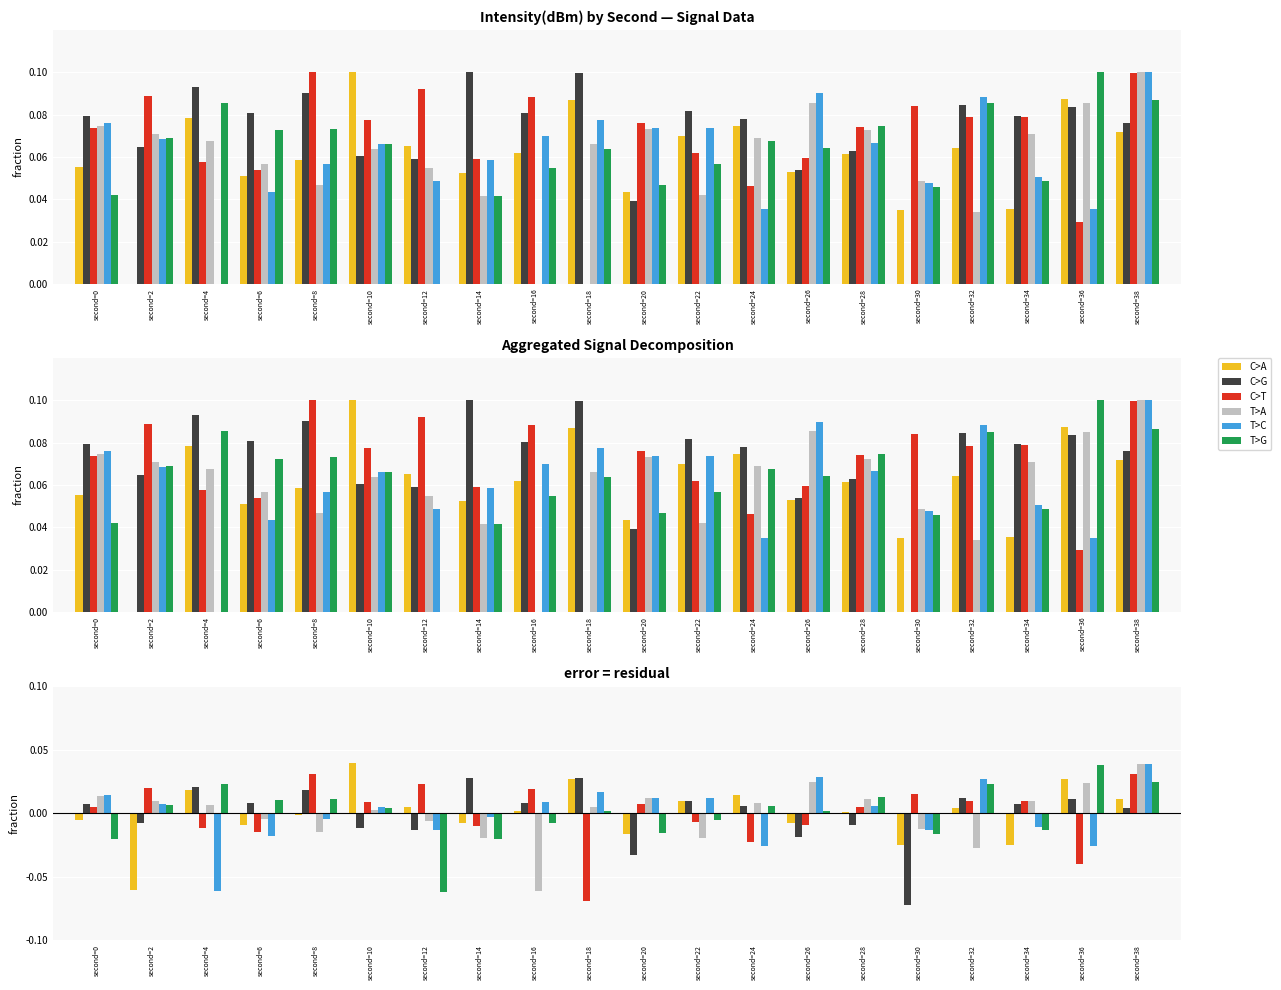

Reading right to left, transcribe all the data shown in this chart.

C>A: 0.0	0.0	-0.0	0.0	-0.0	0.0	-0.0	0.0	0.0	-0.0	0.0	0.0	-0.0	0.0	0.0	-0.0	-0.0	0.0	-0.1	-0.0
C>G: 0.0	0.0	0.0	0.0	-0.1	-0.0	-0.0	0.0	0.0	-0.0	0.0	0.0	0.0	-0.0	-0.0	0.0	0.0	0.0	-0.0	0.0
C>T: 0.0	-0.0	0.0	0.0	0.0	0.0	-0.0	-0.0	-0.0	0.0	-0.1	0.0	-0.0	0.0	0.0	0.0	-0.0	-0.0	0.0	0.0
T>A: 0.0	0.0	0.0	-0.0	-0.0	0.0	0.0	0.0	-0.0	0.0	0.0	-0.1	-0.0	-0.0	0.0	-0.0	-0.0	0.0	0.0	0.0
T>C: 0.0	-0.0	-0.0	0.0	-0.0	0.0	0.0	-0.0	0.0	0.0	0.0	0.0	-0.0	-0.0	0.0	-0.0	-0.0	-0.1	0.0	0.0
T>G: 0.0	0.0	-0.0	0.0	-0.0	0.0	0.0	0.0	-0.0	-0.0	0.0	-0.0	-0.0	-0.1	0.0	0.0	0.0	0.0	0.0	-0.0